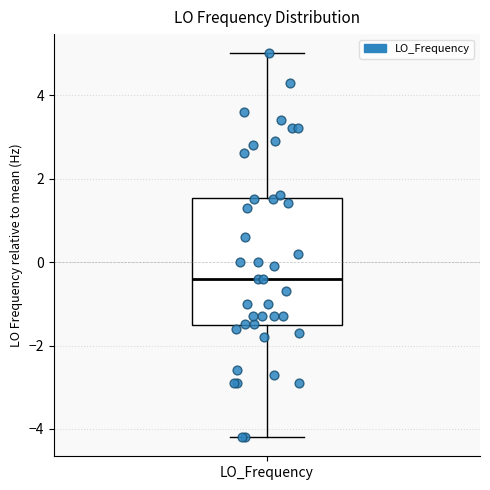

Read this box plot against the y-axis: the position of the median line, the range covered by the box, and the ends of both whiskers. The values are not printed on the chart, so give them approximately, as read against the axis.

median -0.4, box -1.6 to 1.6, whiskers -4.2 to 5.0